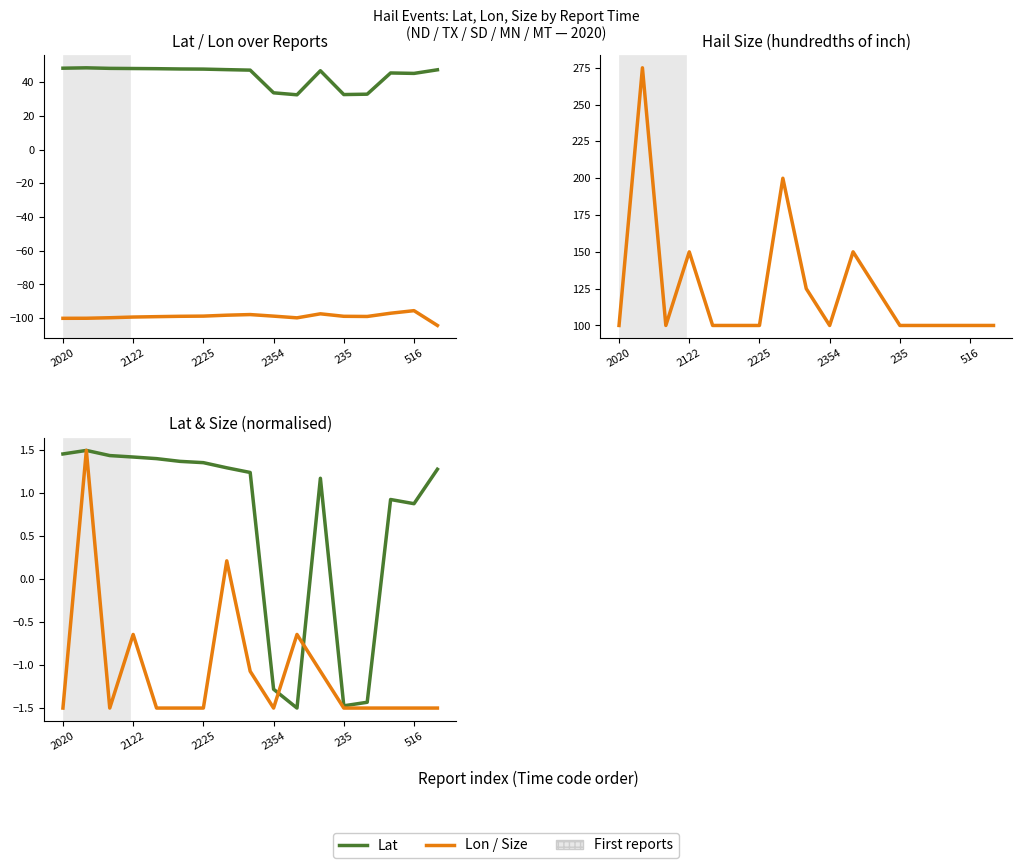

True or false: Size and Lon intersect in this chart.

False